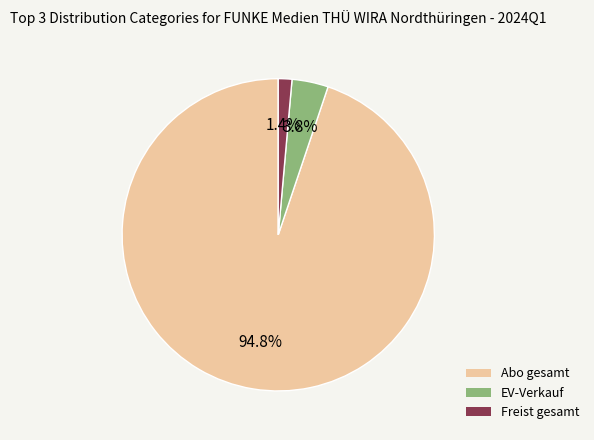

Rank the categories by value from highest to lowest.

Abo gesamt, EV-Verkauf, Freist gesamt